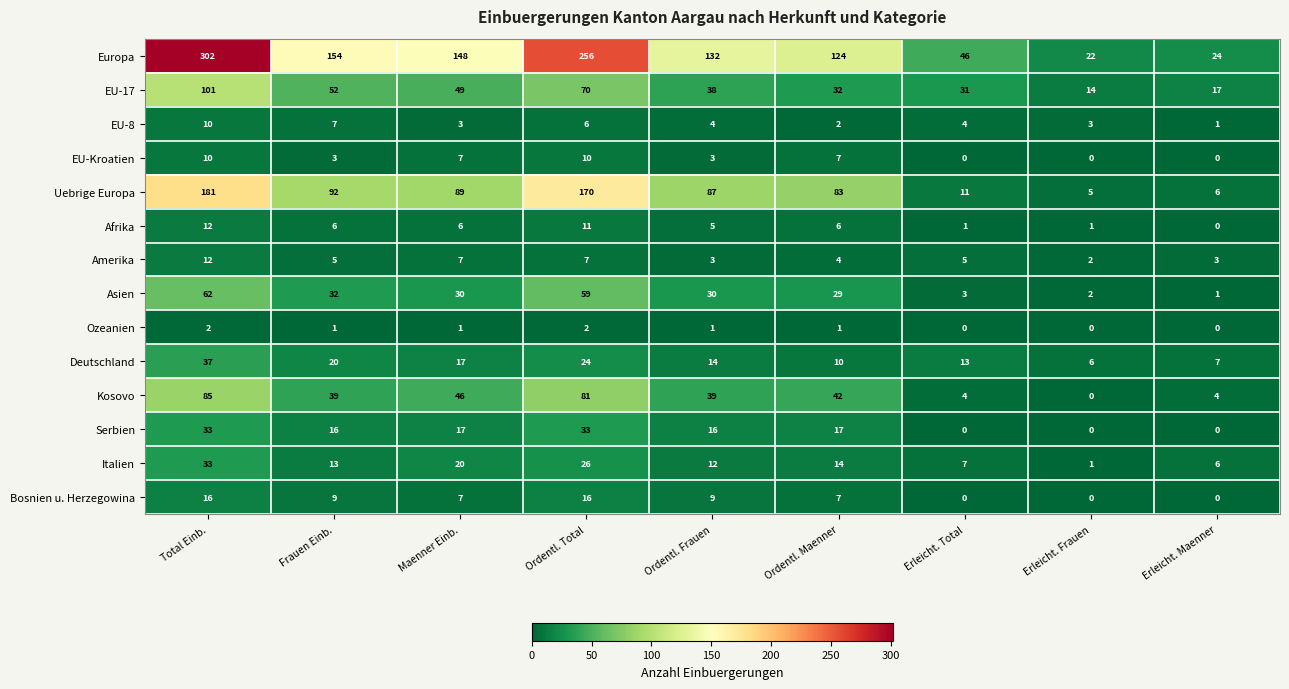

Is the value of Asien at Ordentl. Frauen greater than the value of EU-Kroatien at Maenner Einb.?

Yes